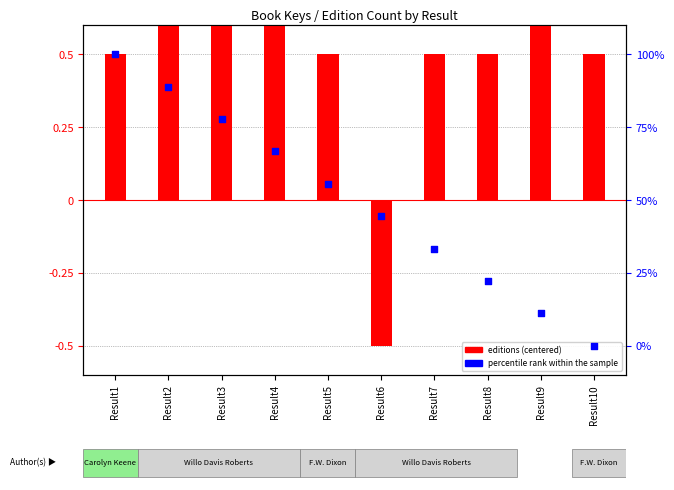

Which series has the largest total across all categories?

percentile rank within the sample